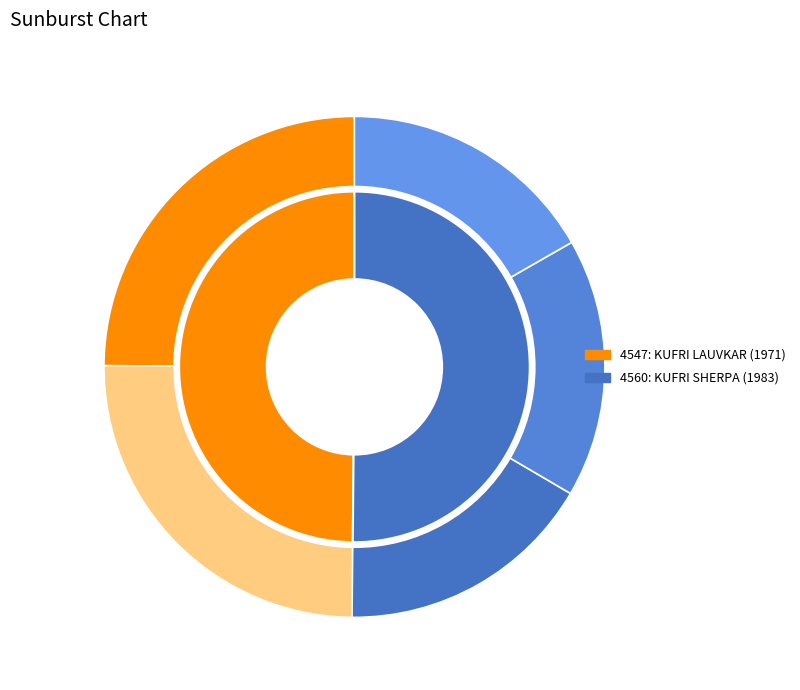

Which has a higher value, 4547 or 4560?

4560